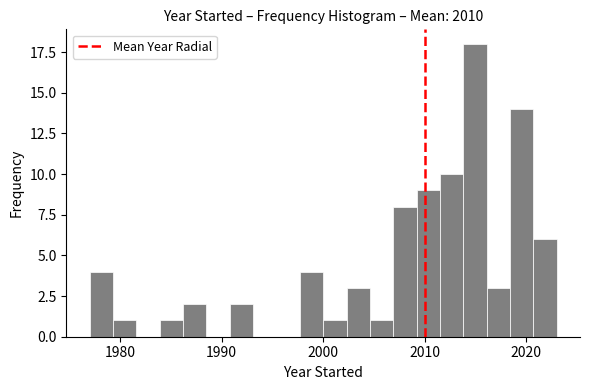

Read against the x-axis, roughly where is the centre of the tallest bar?

2015